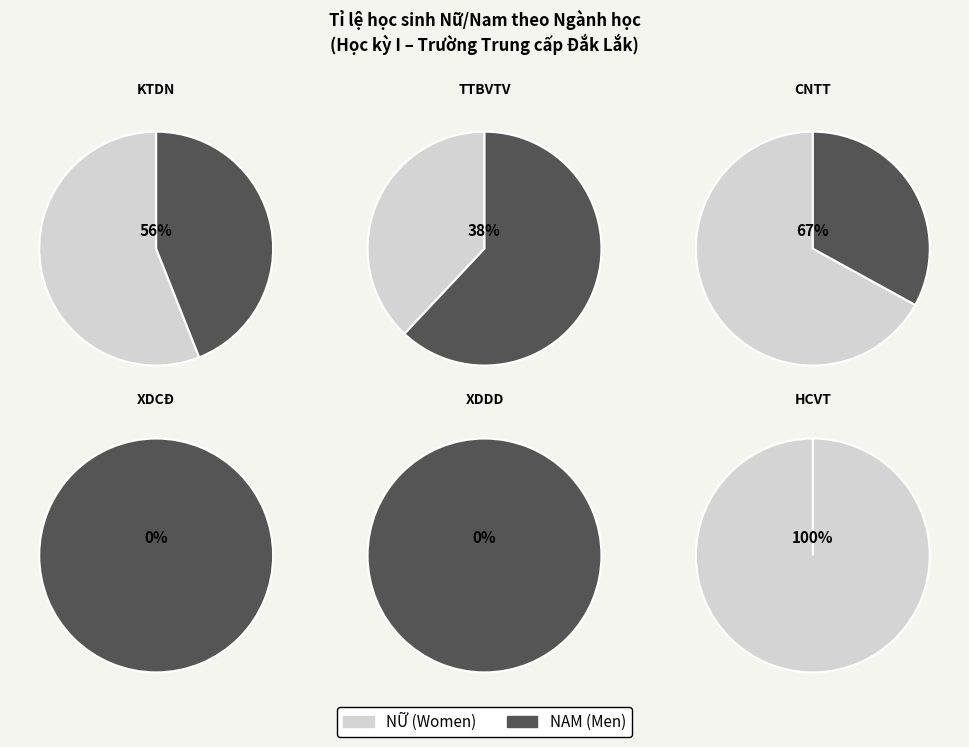

True or false: 3N accounts for 7% of the total.

False